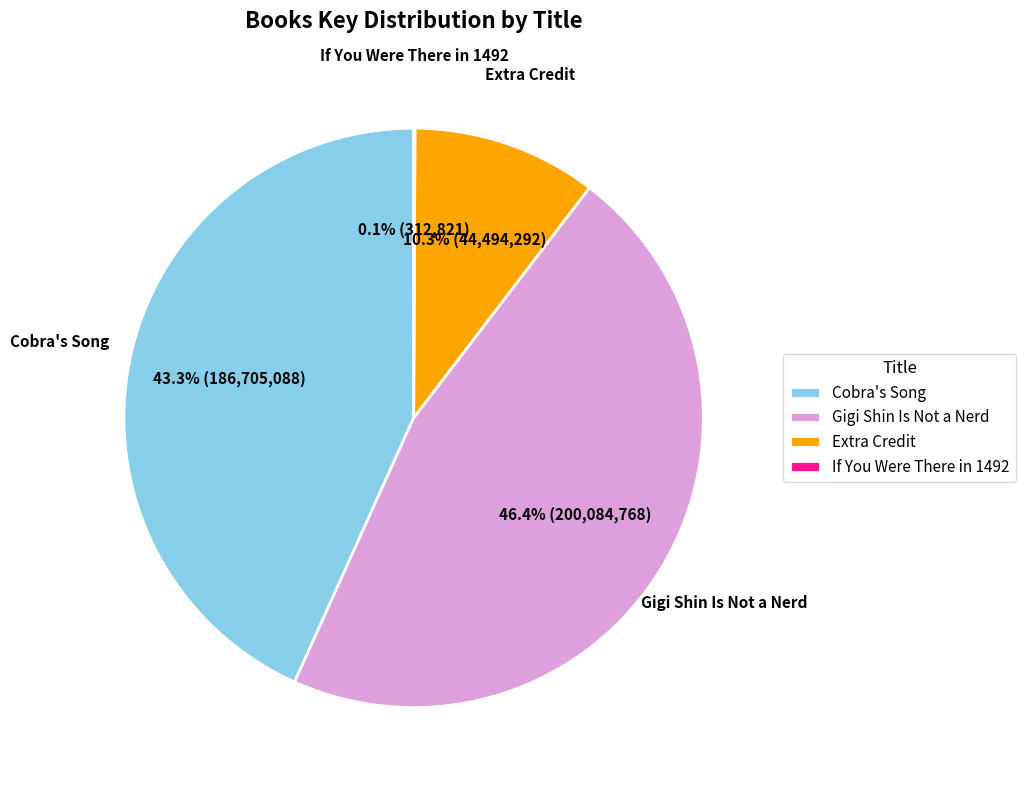

Which slice is the largest?

Gigi Shin Is Not a Nerd